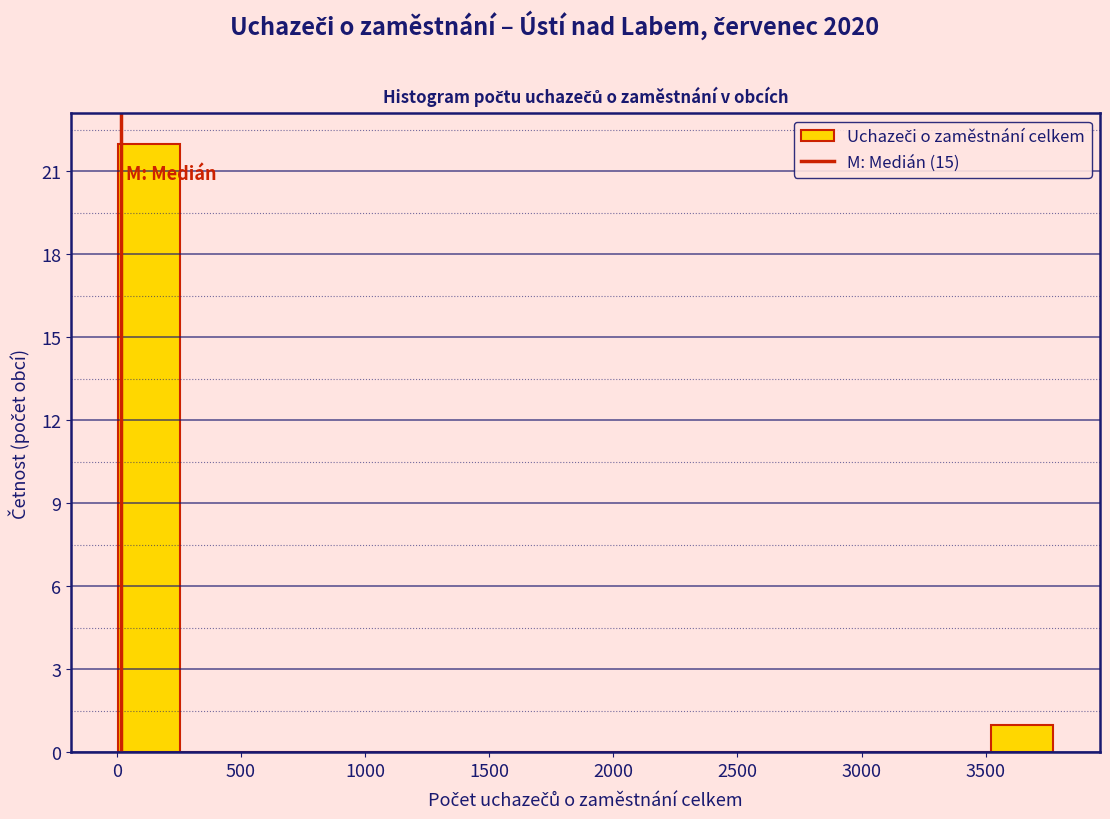

Reading left to right, list every bar in this chart as the range it spans on the x-axis followed by its height. Neither the bar edges nor the heights are printed on the chart, so give them approximately, as read against the axes.

0 to 250: 22
250 to 500: 0
500 to 750: 0
750 to 1000: 0
1000 to 1250: 0
1250 to 1500: 0
1500 to 1750: 0
1750 to 2000: 0
2000 to 2250: 0
2250 to 2500: 0
2500 to 2750: 0
2750 to 3000: 0
3000 to 3250: 0
3250 to 3500: 0
3500 to 3750: 1